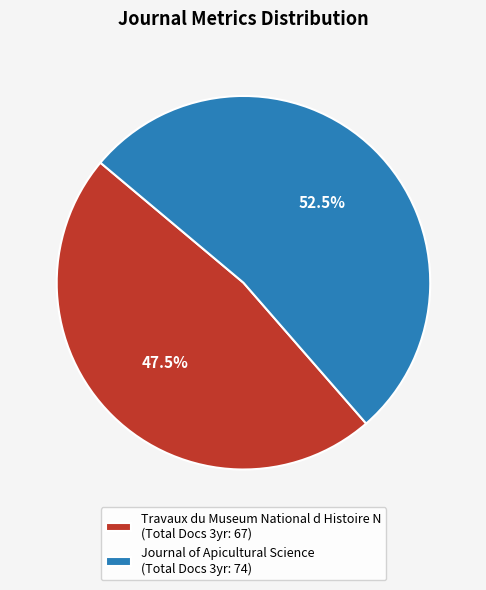

What is the ratio of the value at Journal of Apicultural Science (Total Docs 3yr: 74) to the value at Travaux du Museum National d Histoire N (Total Docs 3yr: 67)?

1.1